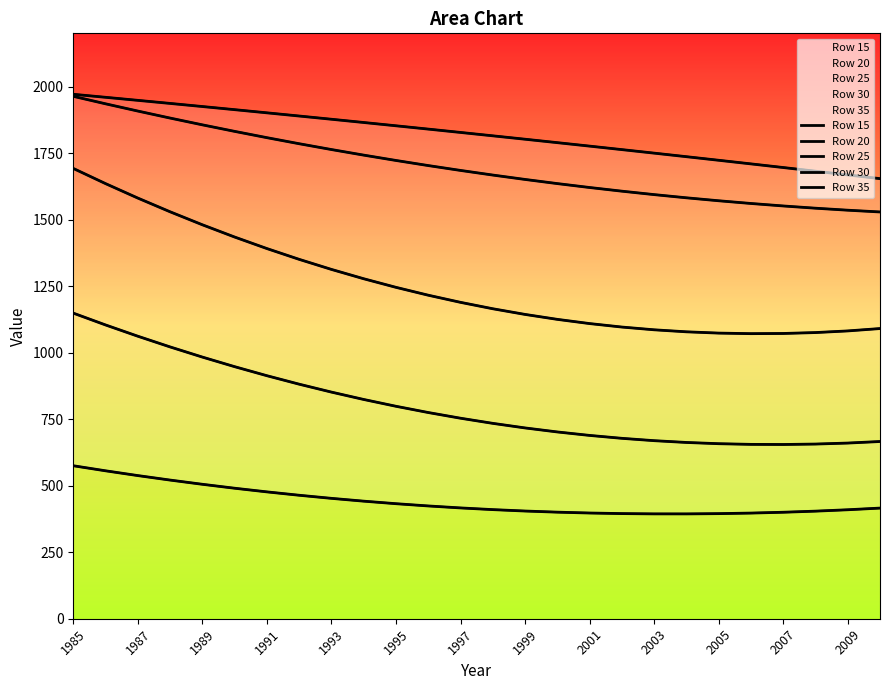

The Row 25 series shows 1081.6 at 2009. True or false?

True